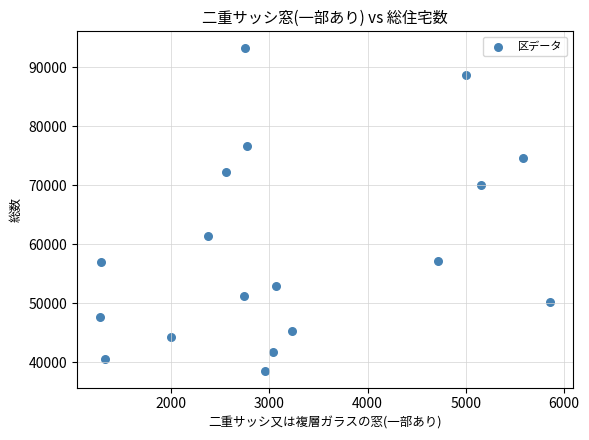

What is the range of X values (max minus min)?

4590